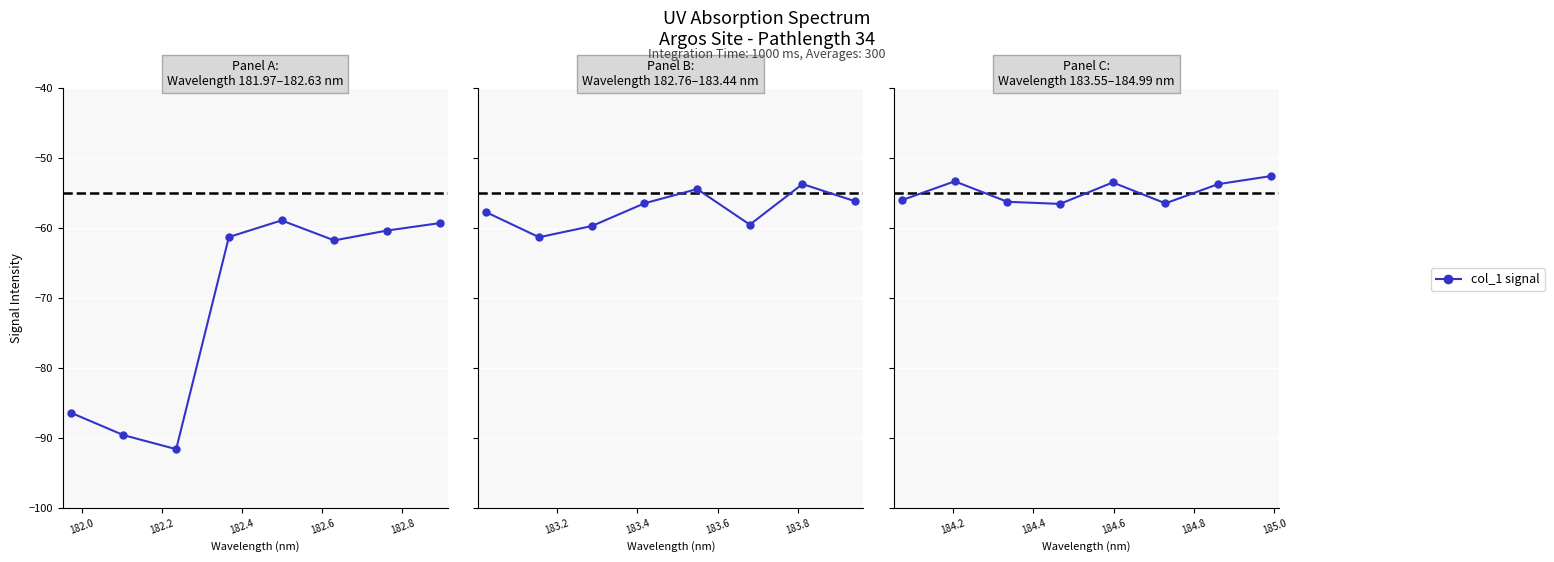

What is the difference between the second highest and minimum values?

3.2